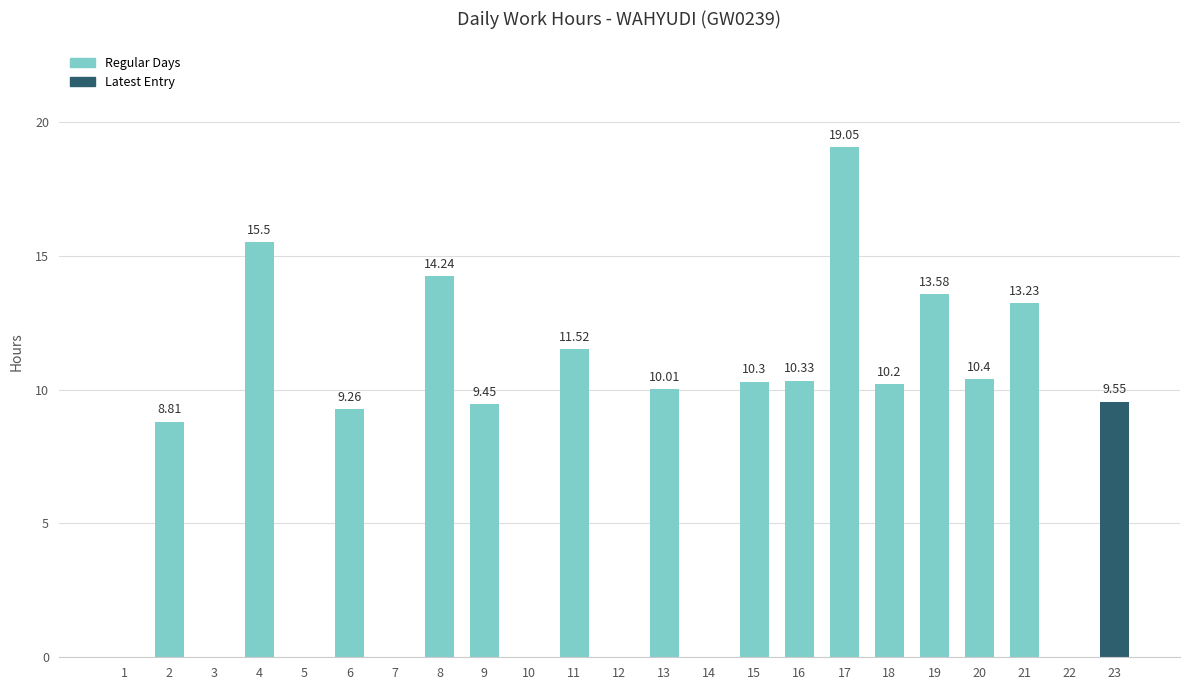

Is it true that the value at 17 is 19.1?

True